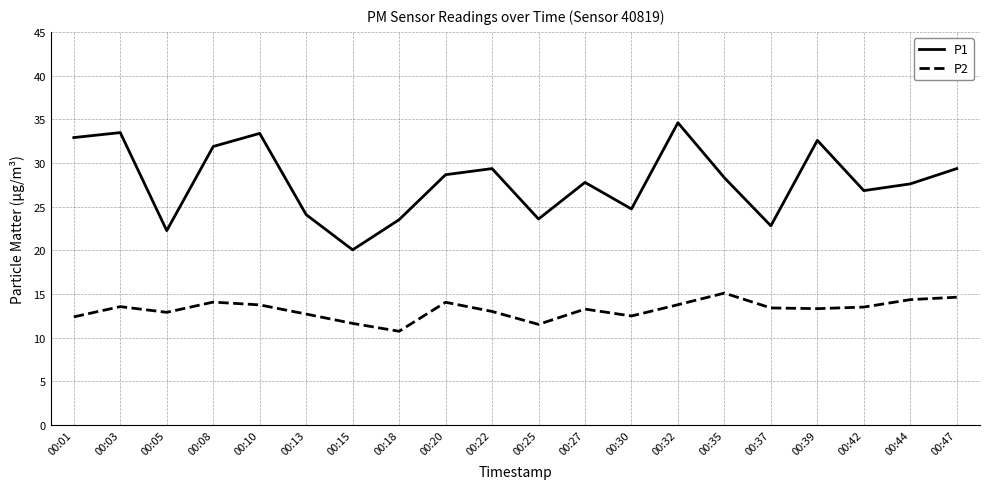

Is it true that P2 equals 21.9 at 00:35?

False